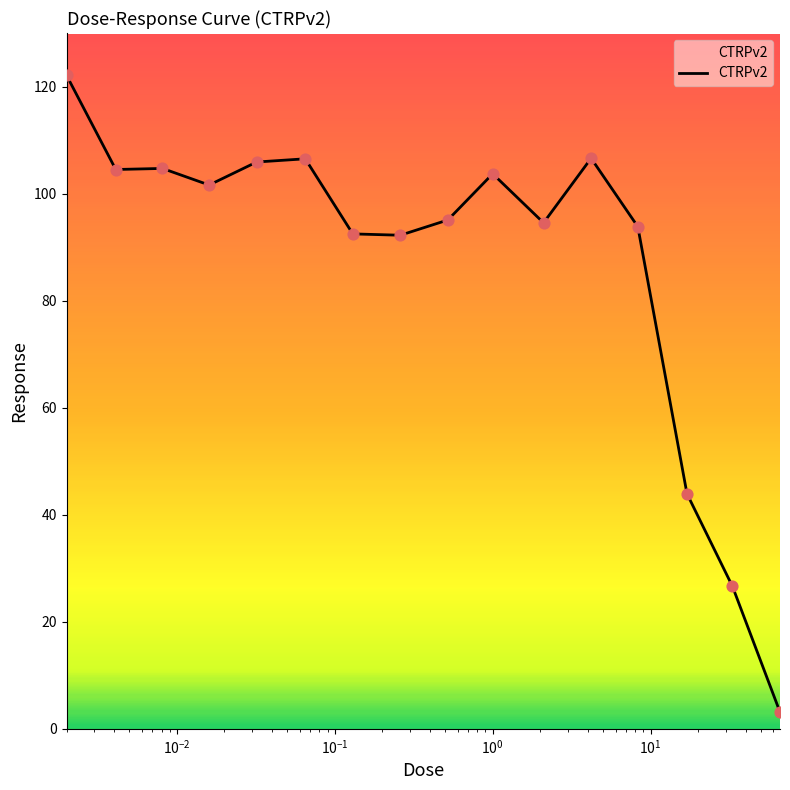

What is the difference between the maximum and minimum values?

119.0